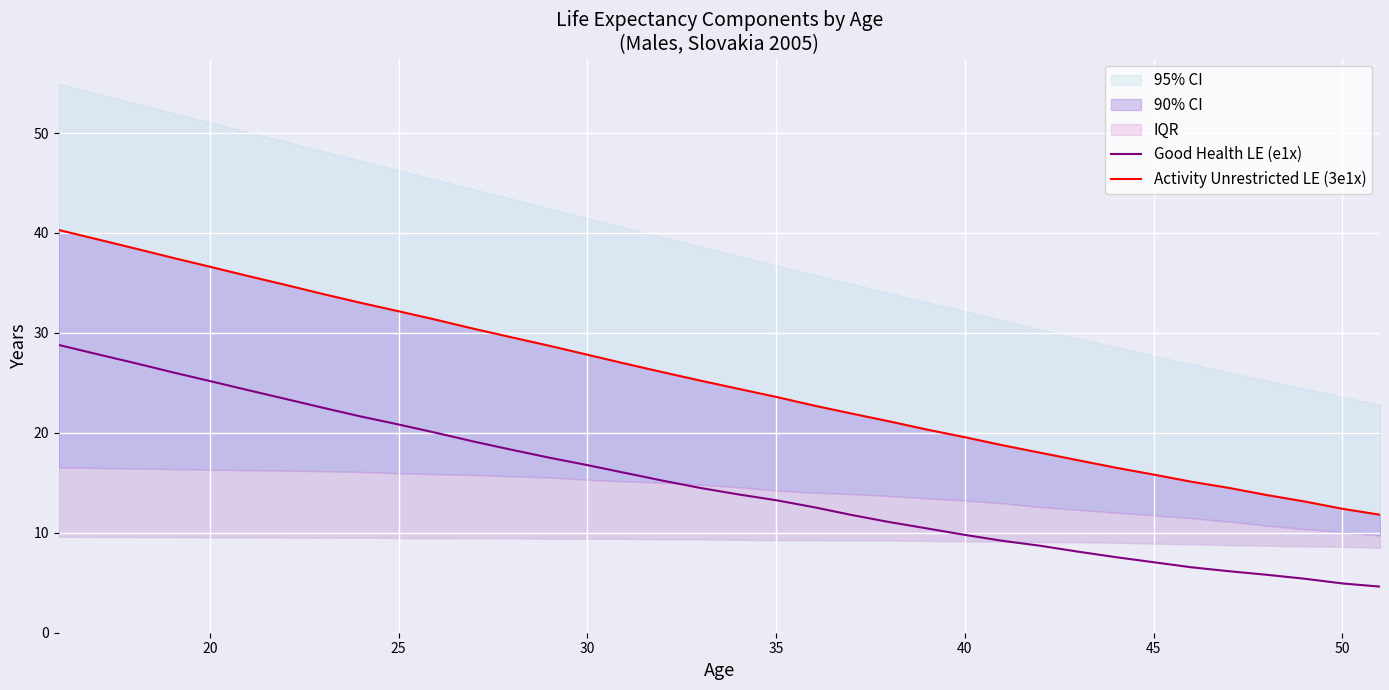

The Good Health LE (e1x) series shows 14.4 at 25. True or false?

False